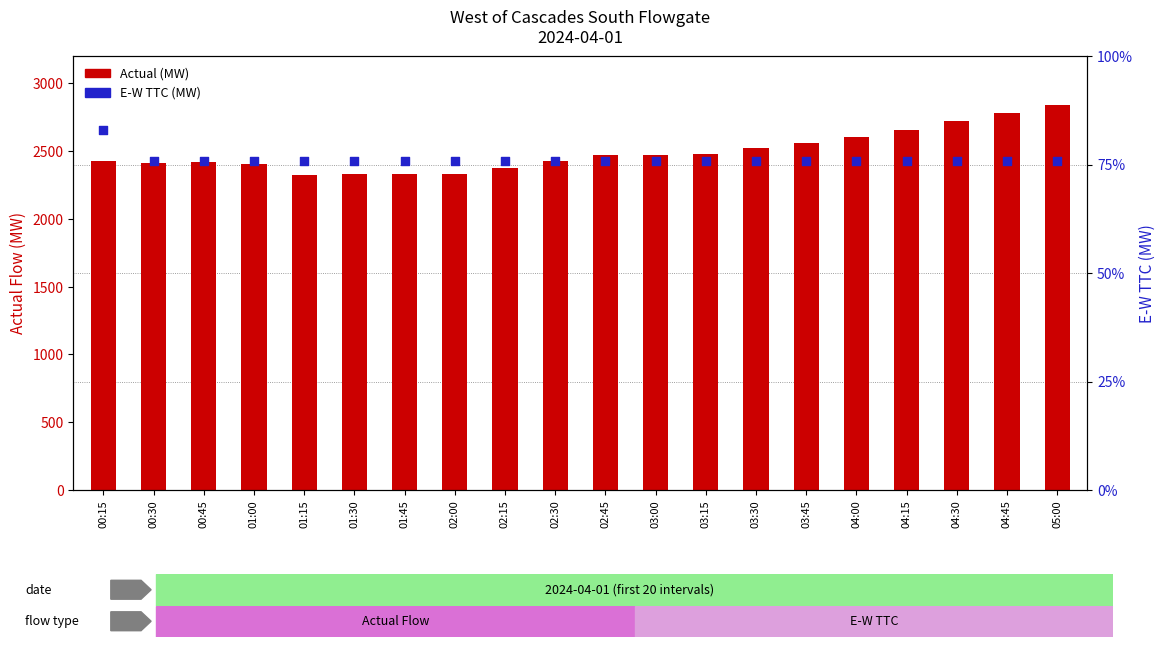

Which series contains the lowest Y value?

Actual (MW)